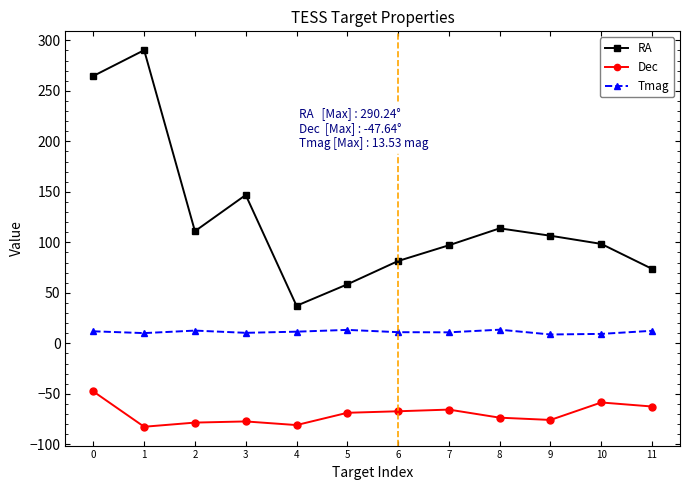

Is the value of Tmag at 7 greater than the value of RA at 7?

No